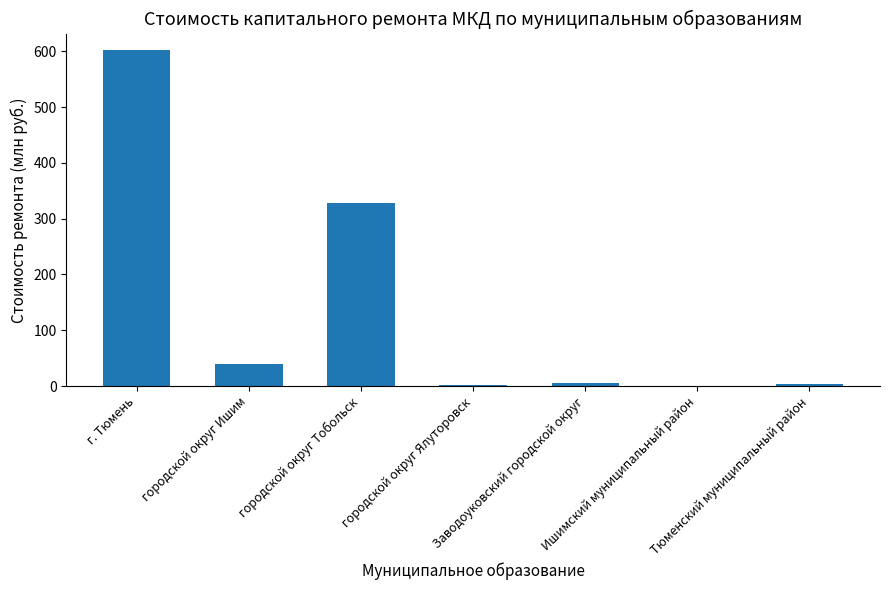

What is the sum of the values at городской округ Ишим and городской округ Тобольск?

367.4